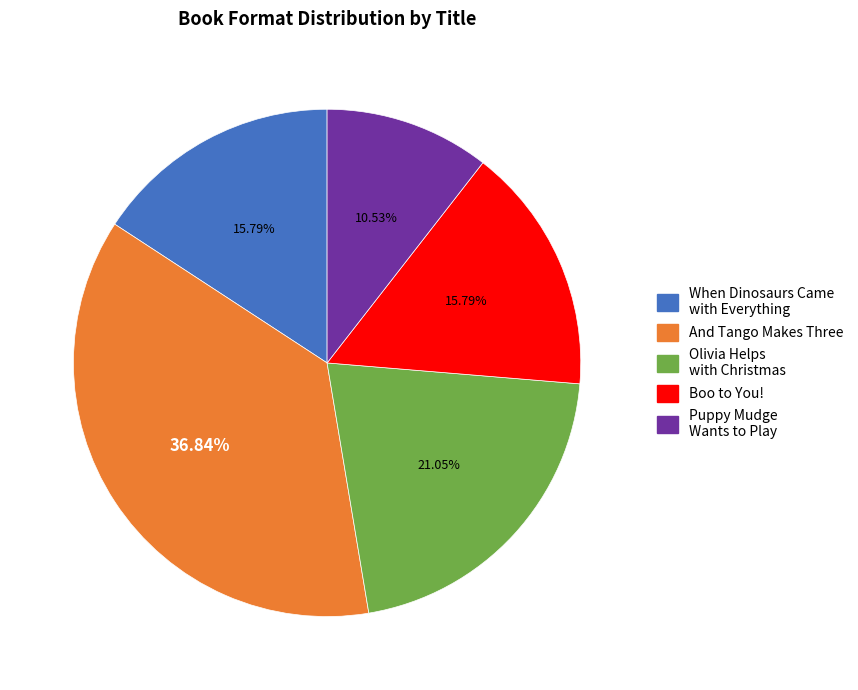

How many segments does this pie chart have?

5